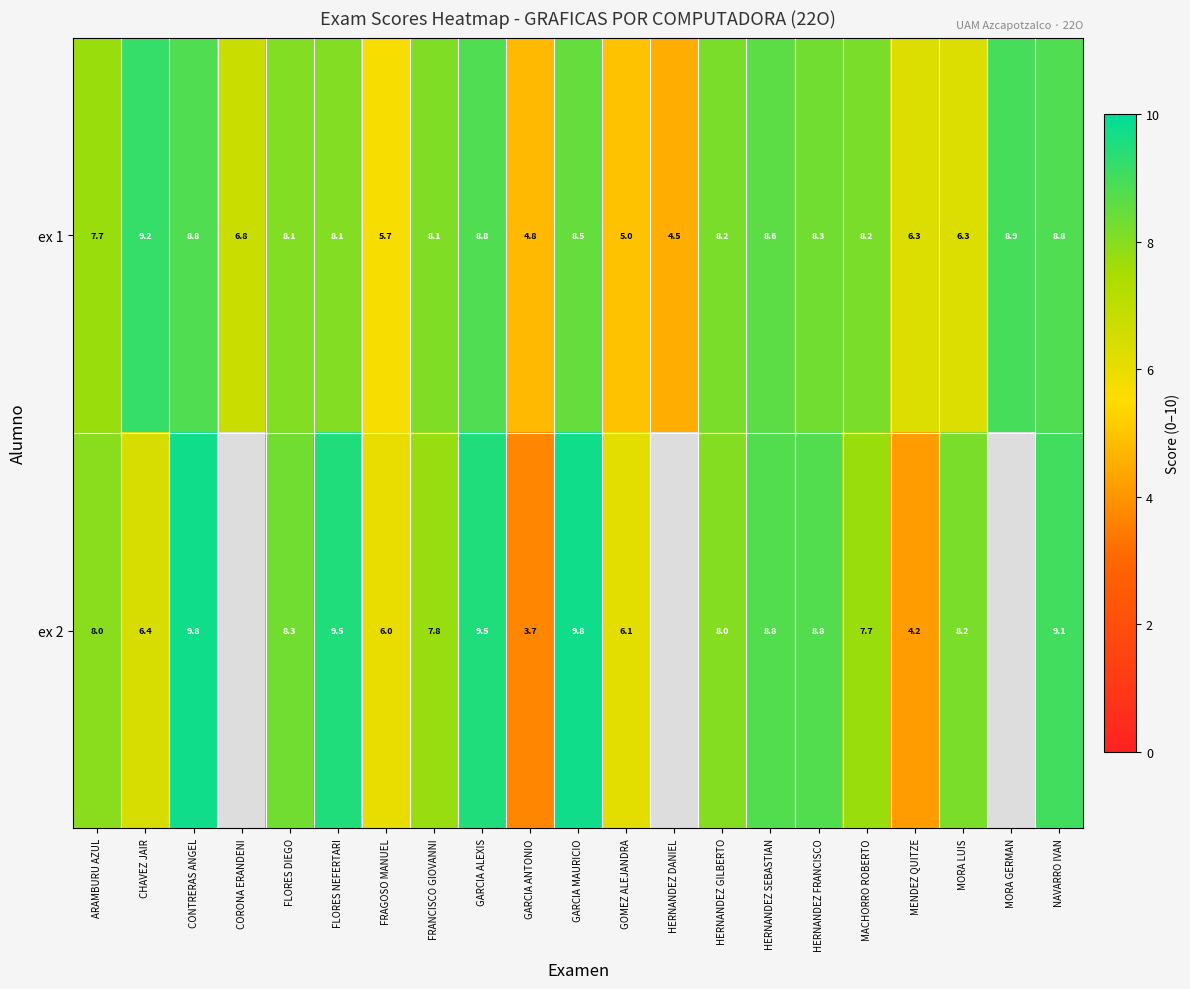

Rank the series at NAVARRO IVAN from lowest to highest value.

ex 1, ex 2